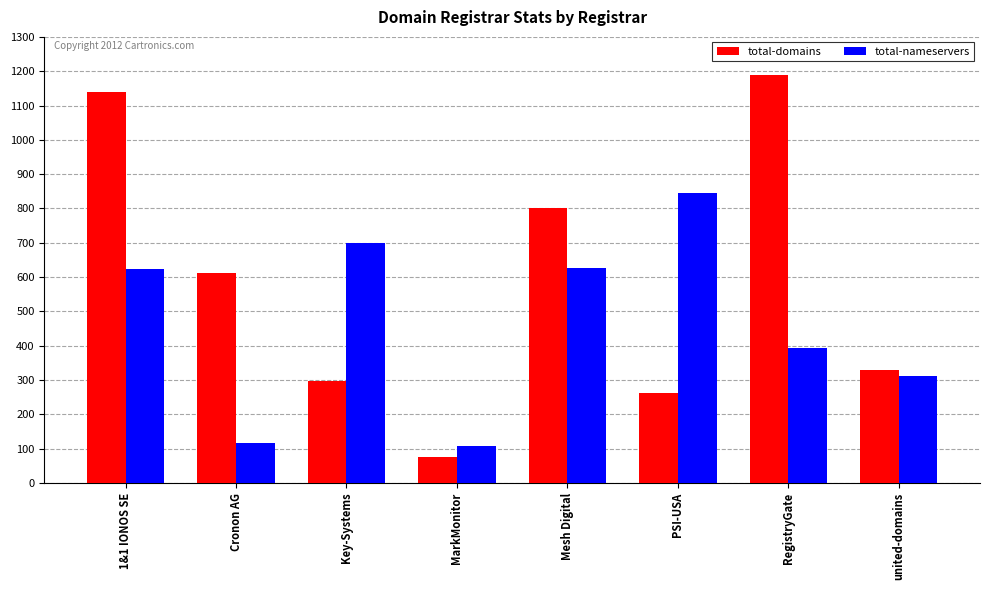

How many bars are there in each group?

2